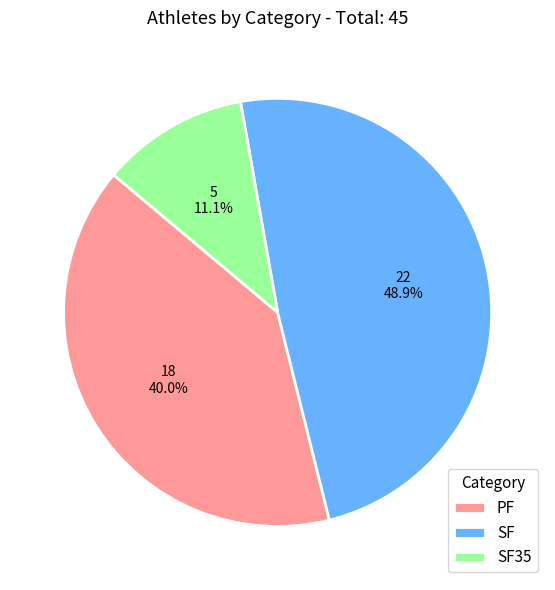

What percentage is the SF slice, to the nearest percent?

49%